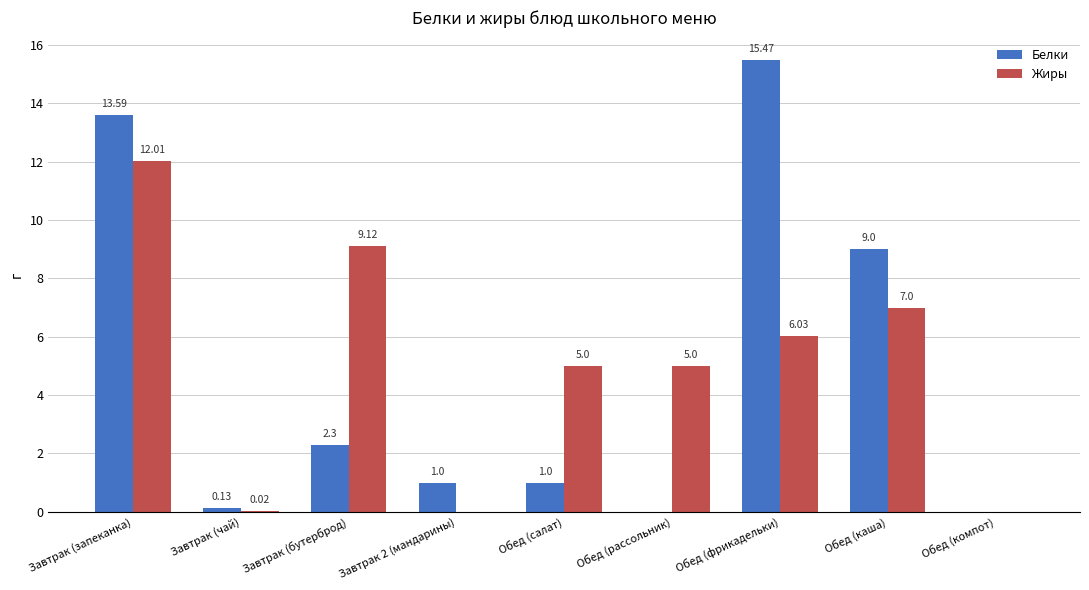

Which series has the largest total across all categories?

Жиры